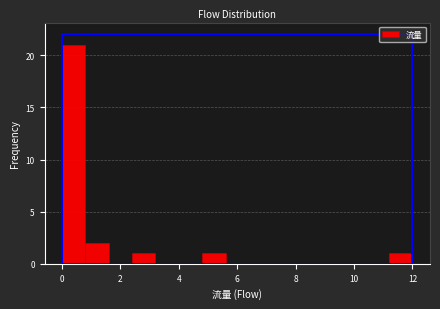

Reading left to right, list every bar in this chart as the range it spans on the x-axis followed by its height. The values are not printed on the chart, so give them approximately, as read against the axis.

0.0 to 0.8: 21
0.8 to 1.6: 2
1.6 to 2.4: 0
2.4 to 3.2: 1
3.2 to 4.0: 0
4.0 to 4.8: 0
4.8 to 5.6: 1
5.6 to 6.4: 0
6.4 to 7.2: 0
7.2 to 8.0: 0
8.0 to 8.8: 0
8.8 to 9.6: 0
9.6 to 10.4: 0
10.4 to 11.2: 0
11.2 to 12.0: 1